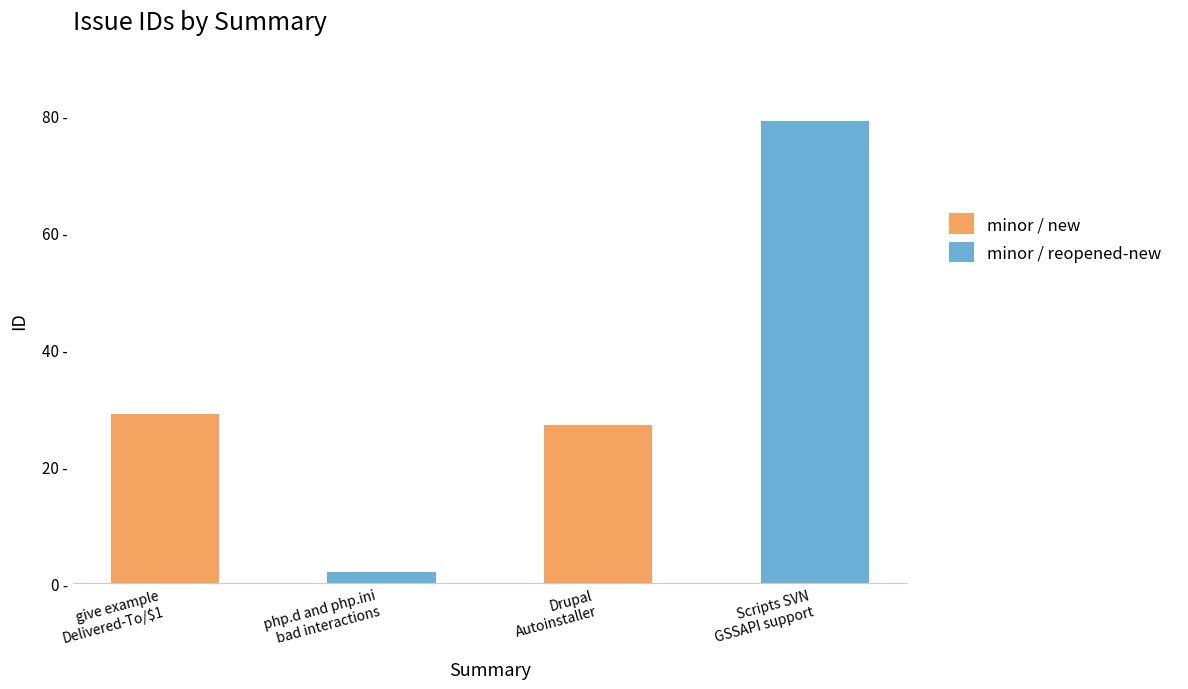

Which category has the highest value across all series?

Drupal
Autoinstaller